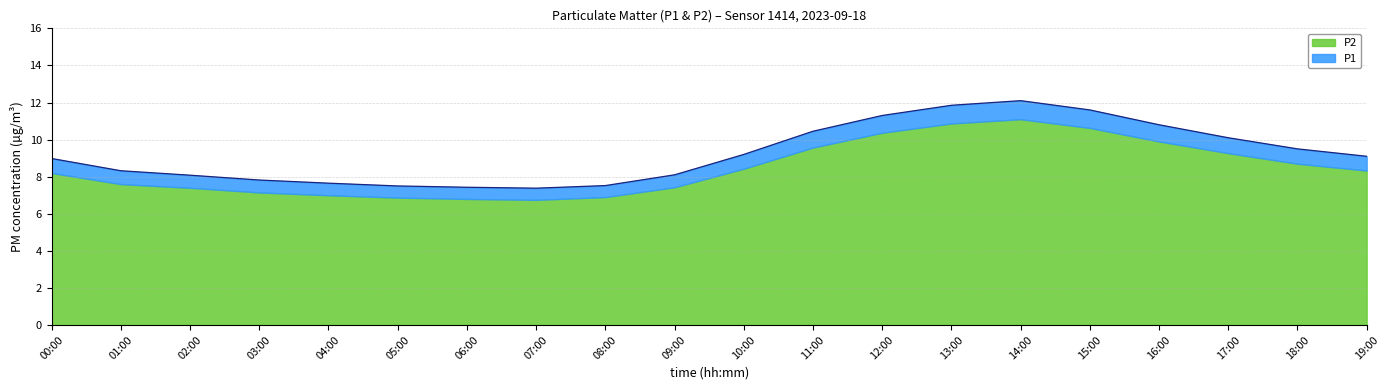

Reading left to right, extract all data points from this chart.

00:00=9.0	01:00=8.3	02:00=8.1	03:00=7.8	04:00=7.7	05:00=7.5	06:00=7.4	07:00=7.4	08:00=7.5	09:00=8.1	10:00=9.2	11:00=10.4	12:00=11.3	13:00=11.8	14:00=12.1	15:00=11.6	16:00=10.8	17:00=10.1	18:00=9.5	19:00=9.1